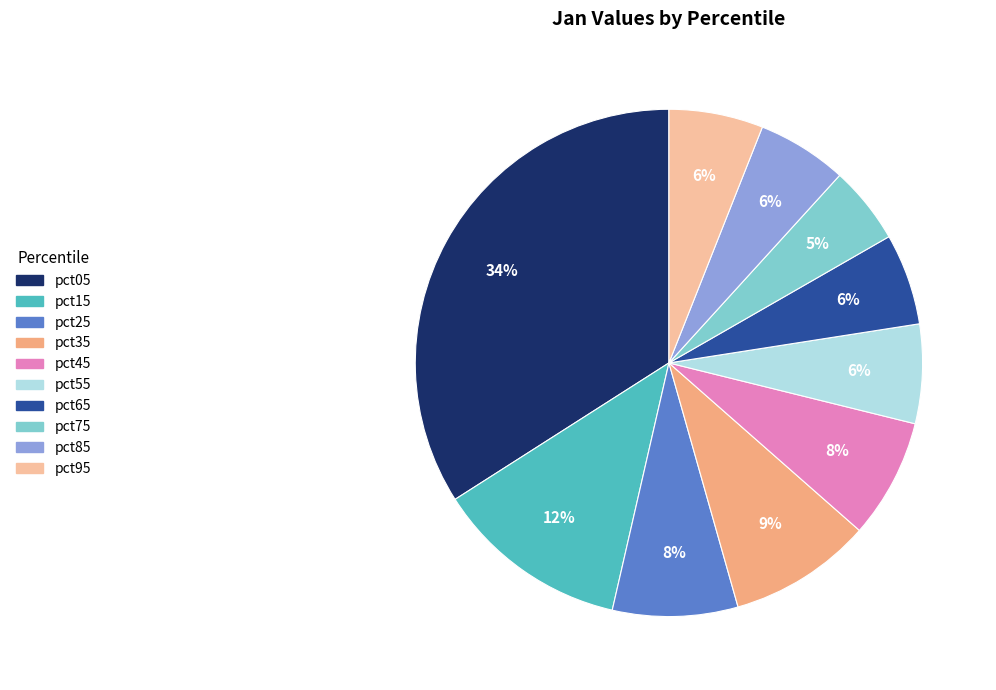

To the nearest percent, what is the difference between the largest and smallest slice percentages?

29%